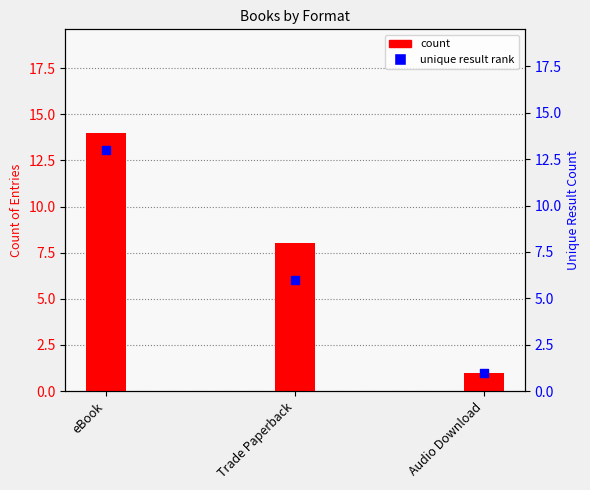

At which category is the sum across all series the highest?

eBook